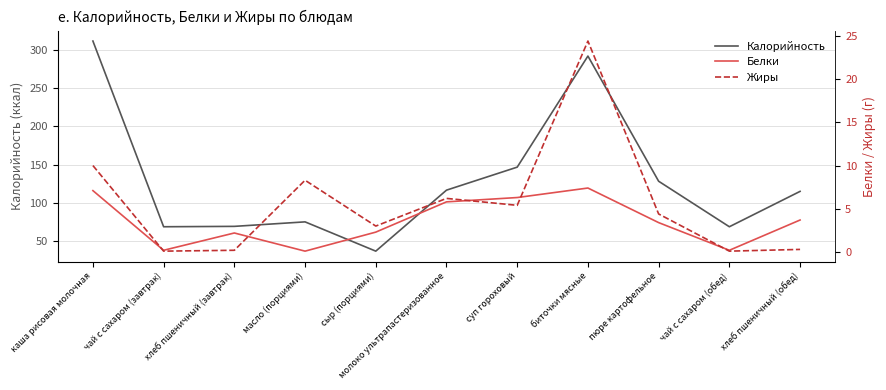

What is the difference between the second highest and minimum values in the Белки series?

7.0